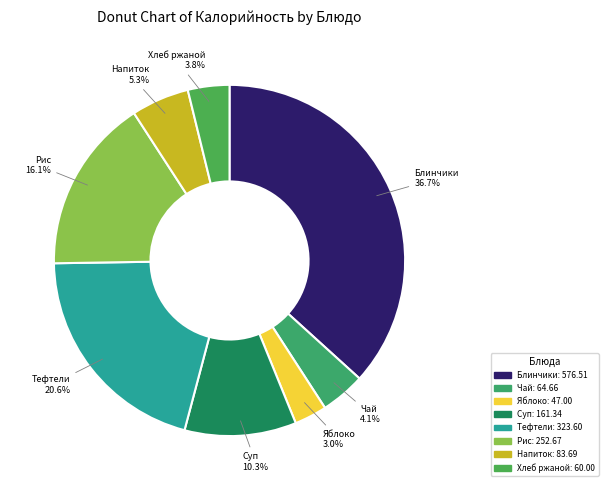

Do Тефтели and Хлеб ржаной together represent more than half of the pie?

No